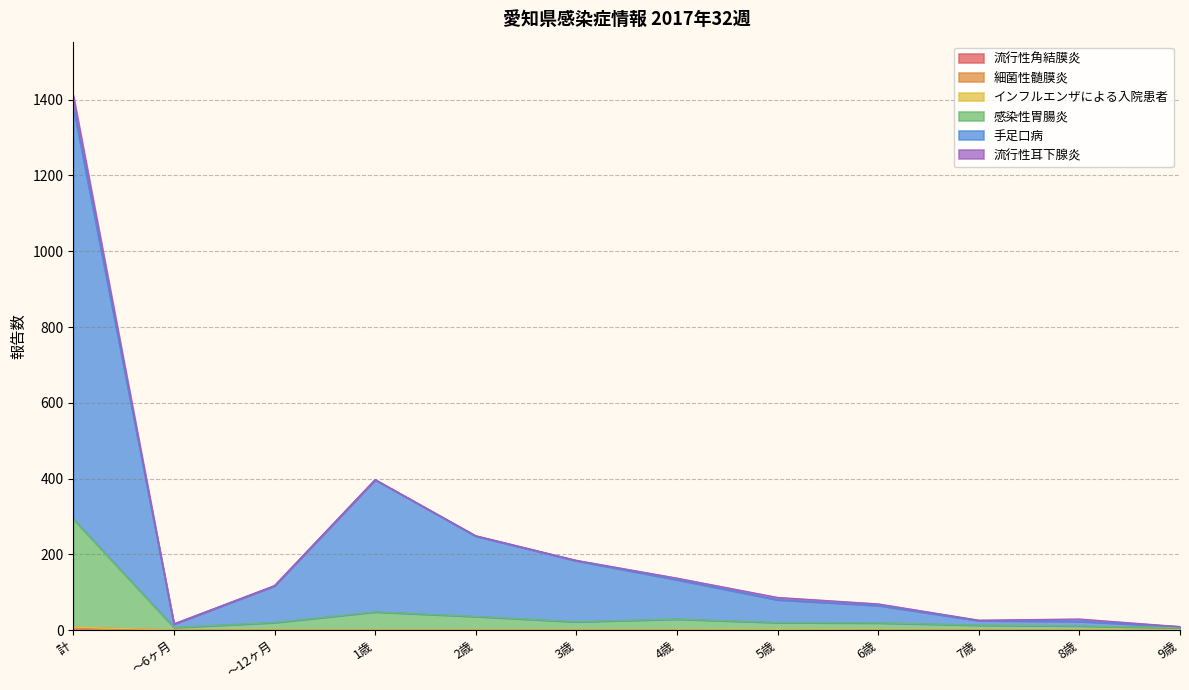

The value of 流行性角結膜炎 at 1歳 is 0. True or false?

True